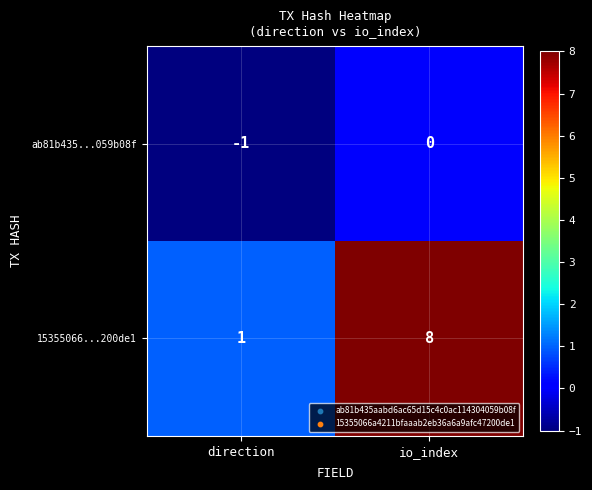

What is the difference between the highest and lowest values at direction?

2